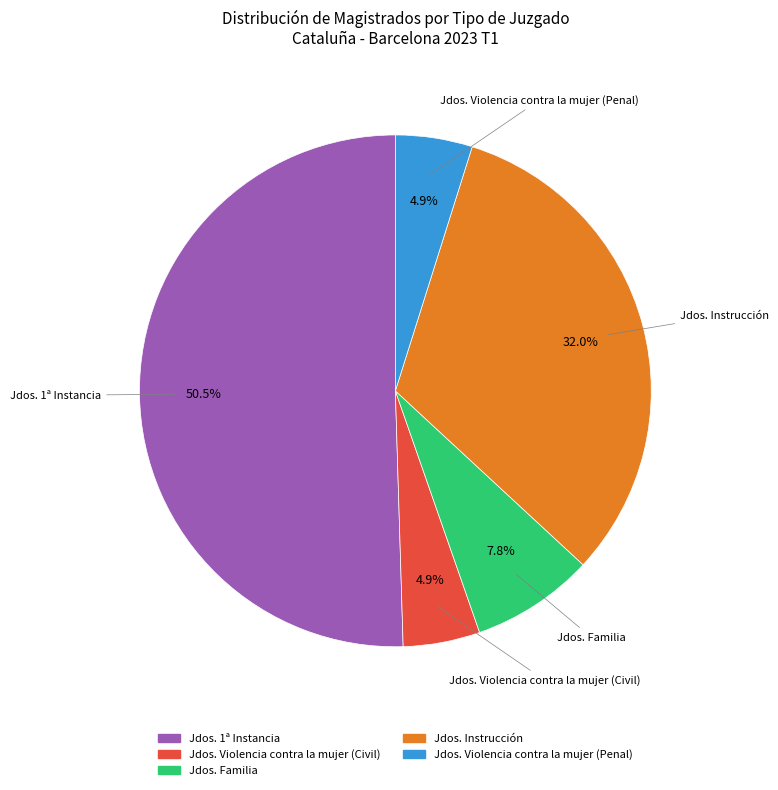

Count the number of slices in the pie.

5